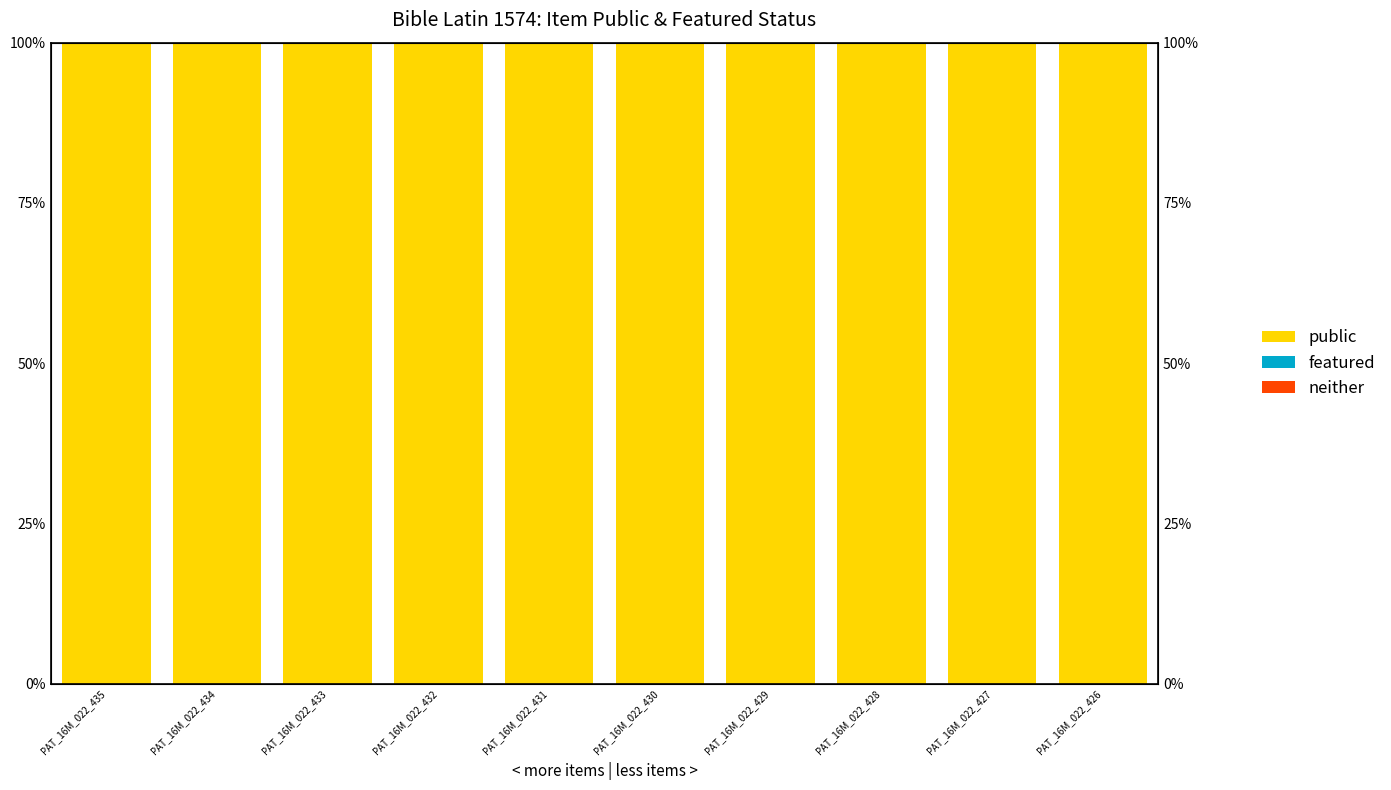

Which series changed the most between PAT_16M_022_433 and PAT_16M_022_428?

public